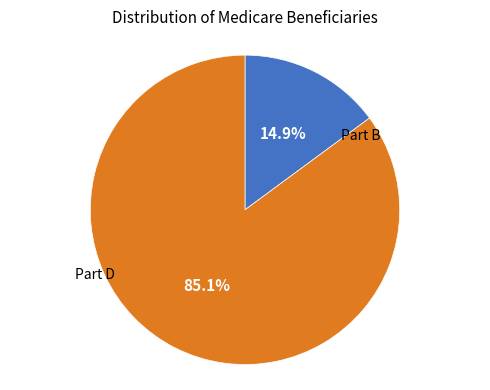

Is there a majority slice in this chart?

Yes